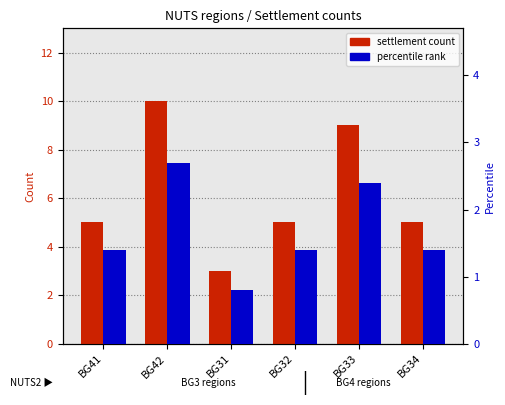

Count the settlement count values in the range 5 to 9.

4